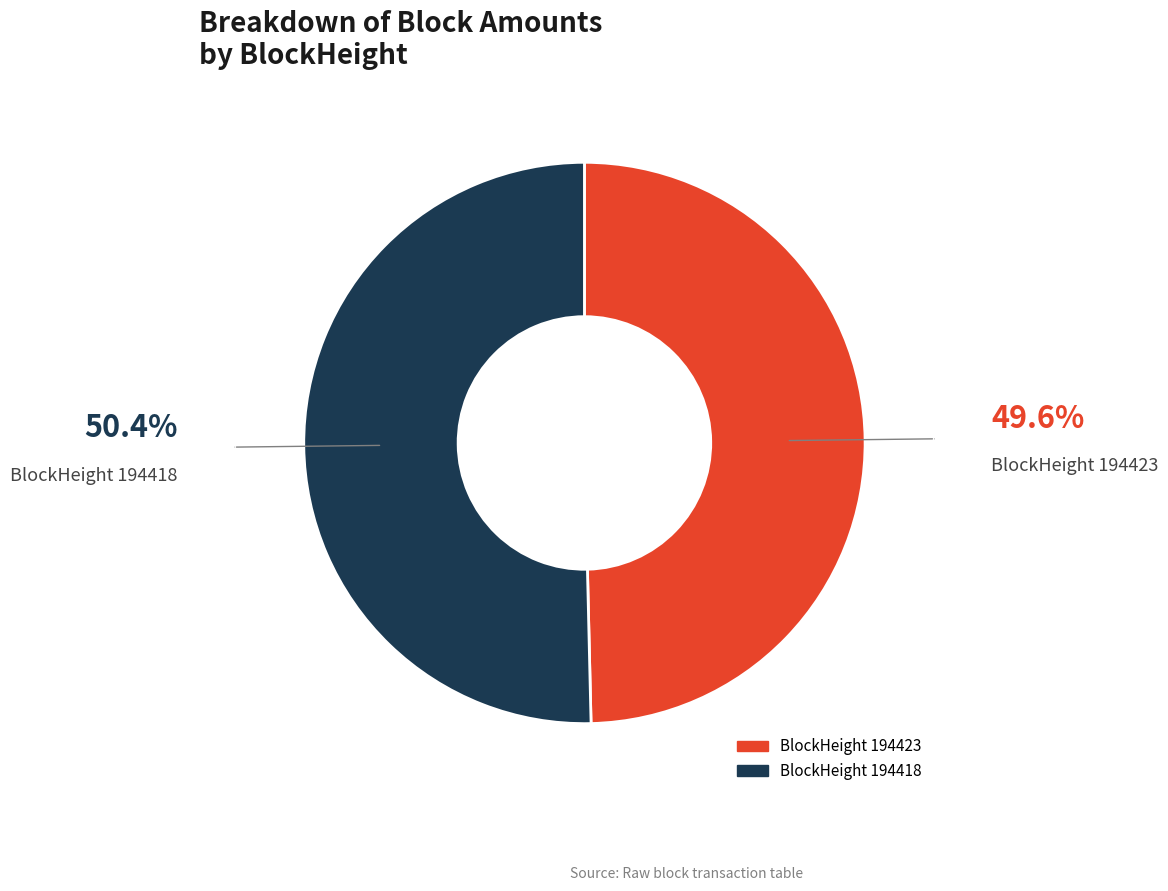

Does any single category account for the majority?

Yes